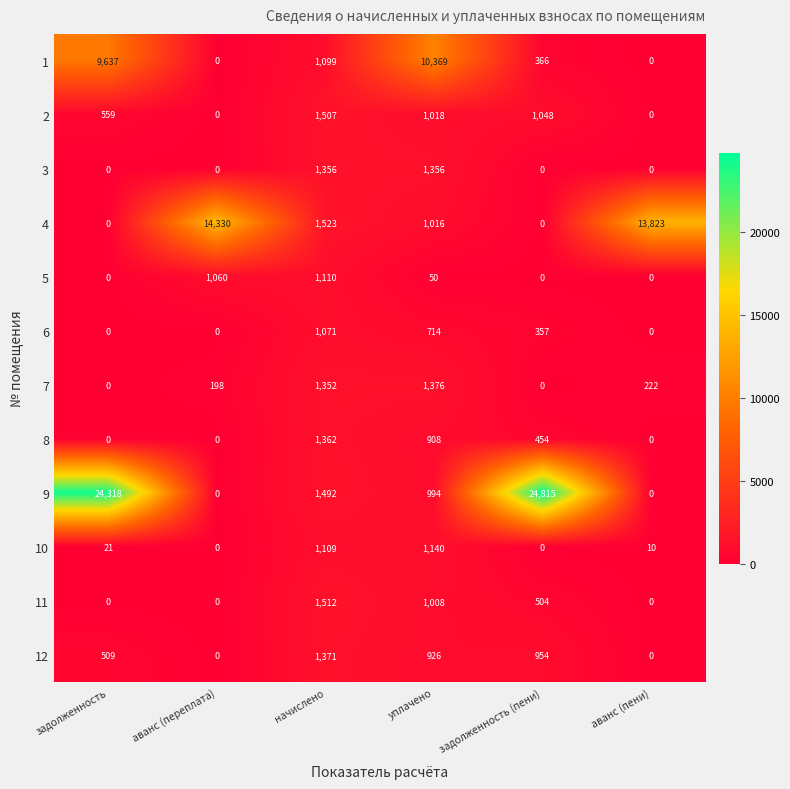

What is the difference between the maximum and minimum values in the 10 series?

1140